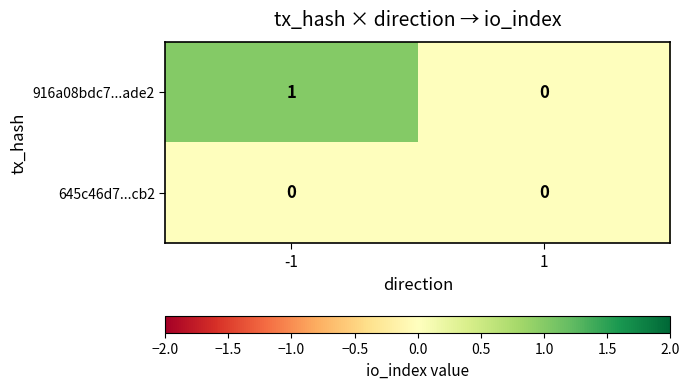

Is the value of 916a08bdc7...ade2 at -1 greater than the value of 645c46d7...cb2 at 1?

Yes